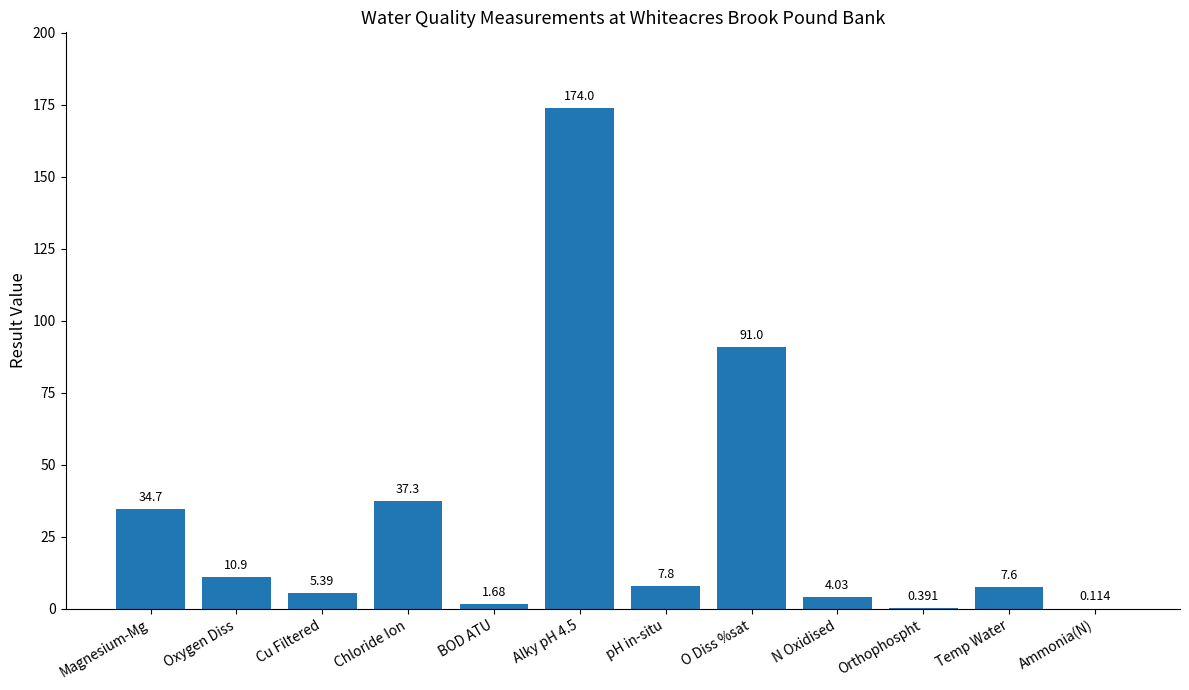

Which has a higher value, O Diss %sat or Magnesium-Mg?

O Diss %sat